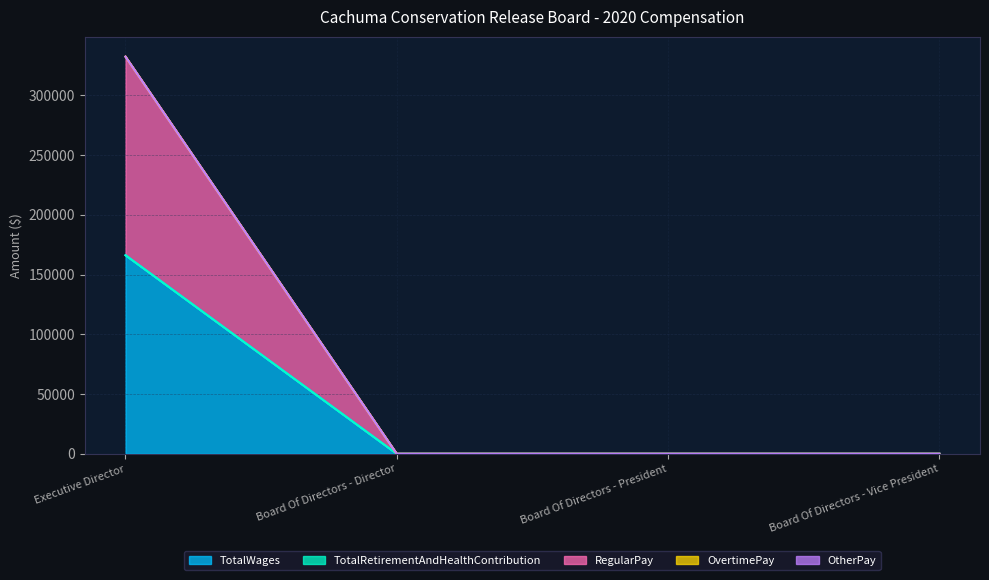

What is the greatest value displayed?

166154